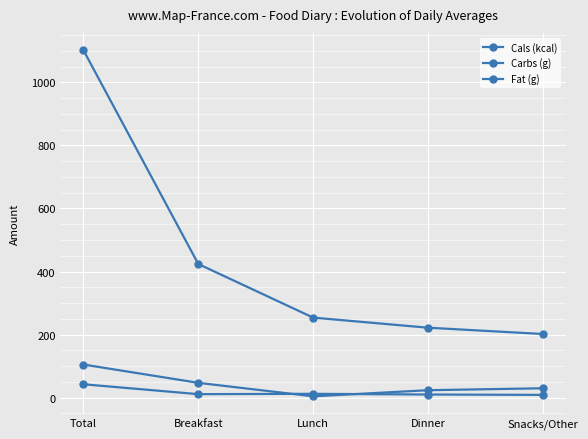

Reading right to left, what are all the values shown in this chart?

Cals (kcal): 202.0	222.0	254.0	424.0	1102.0
Carbs (g): 29.9	23.8	4.4	47.2	105.2
Fat (g): 8.9	10.1	12.3	11.2	42.6